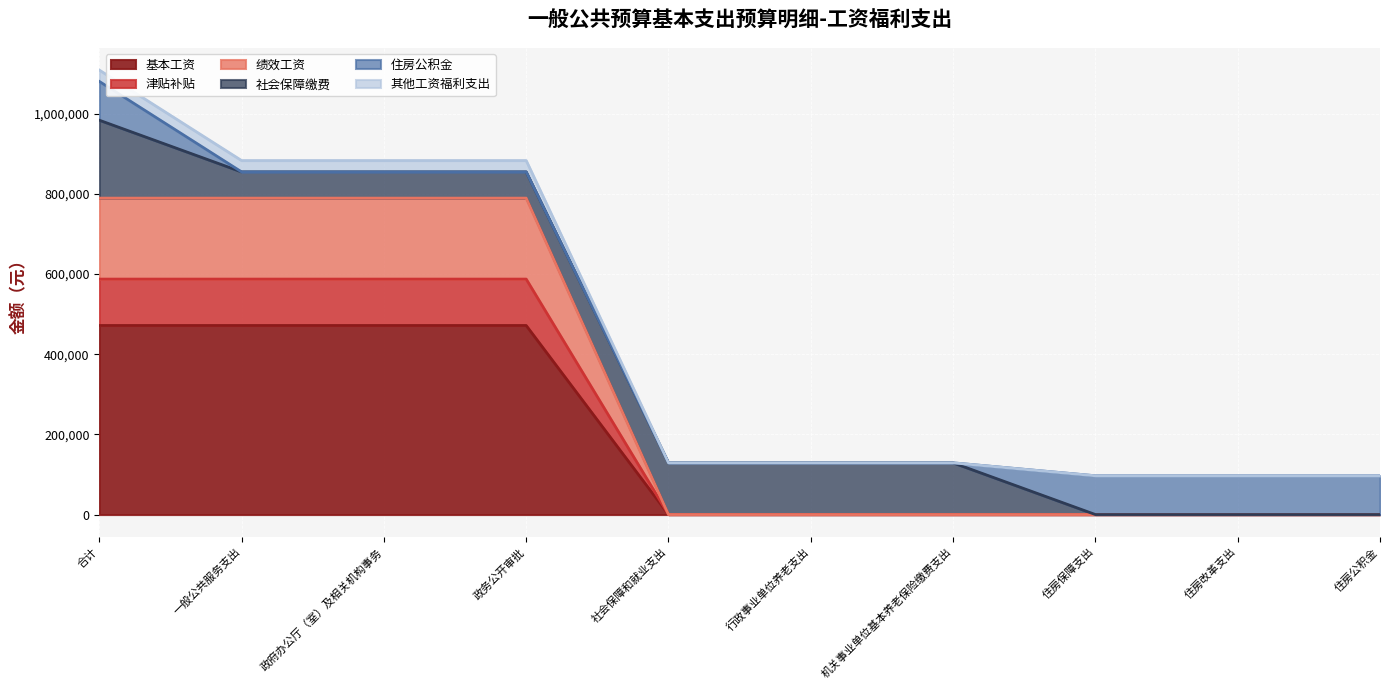

True or false: 基本工资 and 津贴补贴 cross at least once.

False